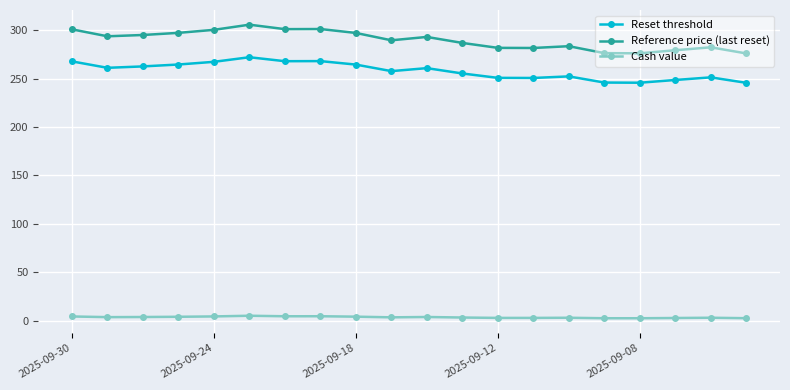

List the series in order of their peak value, lowest first.

Cash value, Reset threshold, Reference price (last reset)